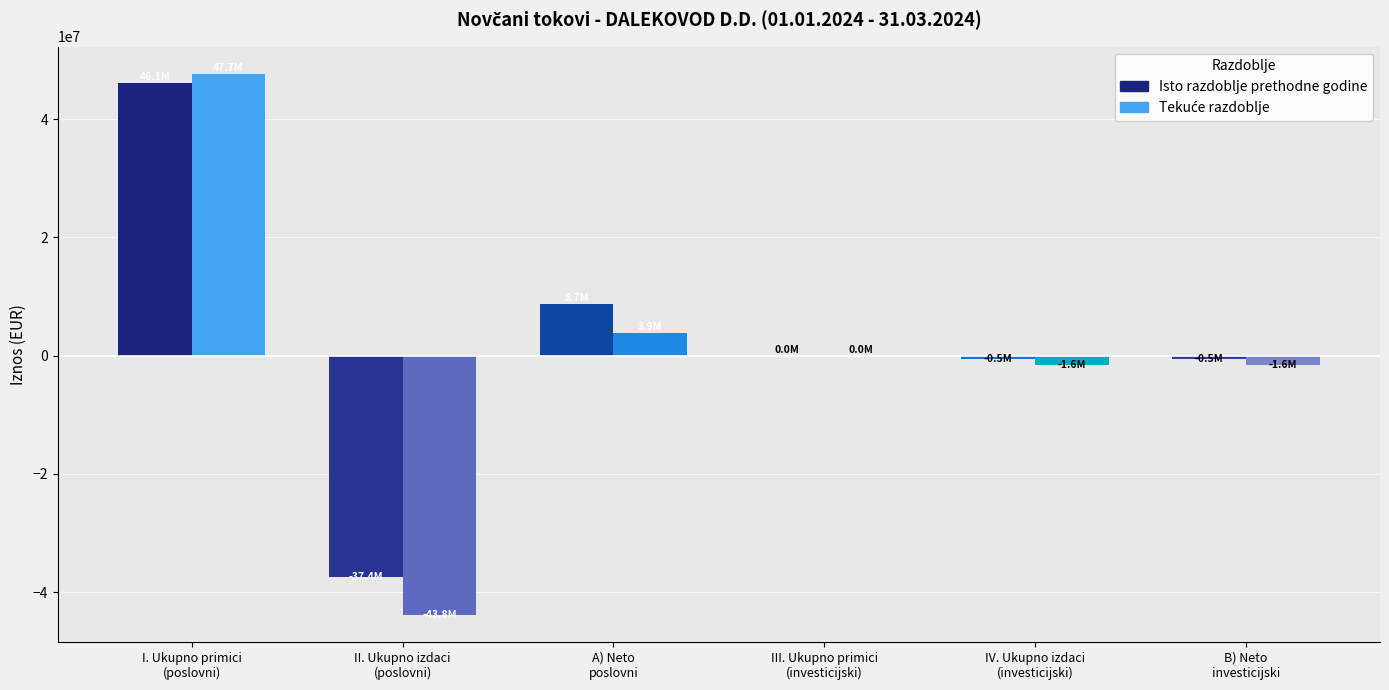

The Ukupno izdaci poslovni series shows -19549538 at Isto razdoblje prethodne godine. True or false?

False